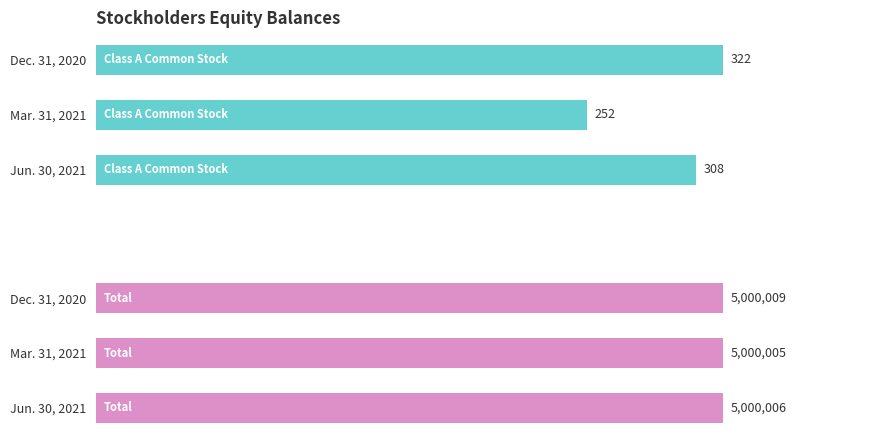

What is the highest value of the Total series?

5000009